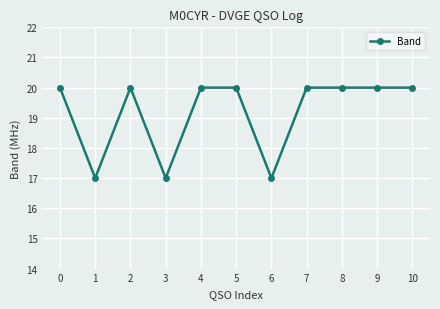

Between 5 and 6, which is larger?

5